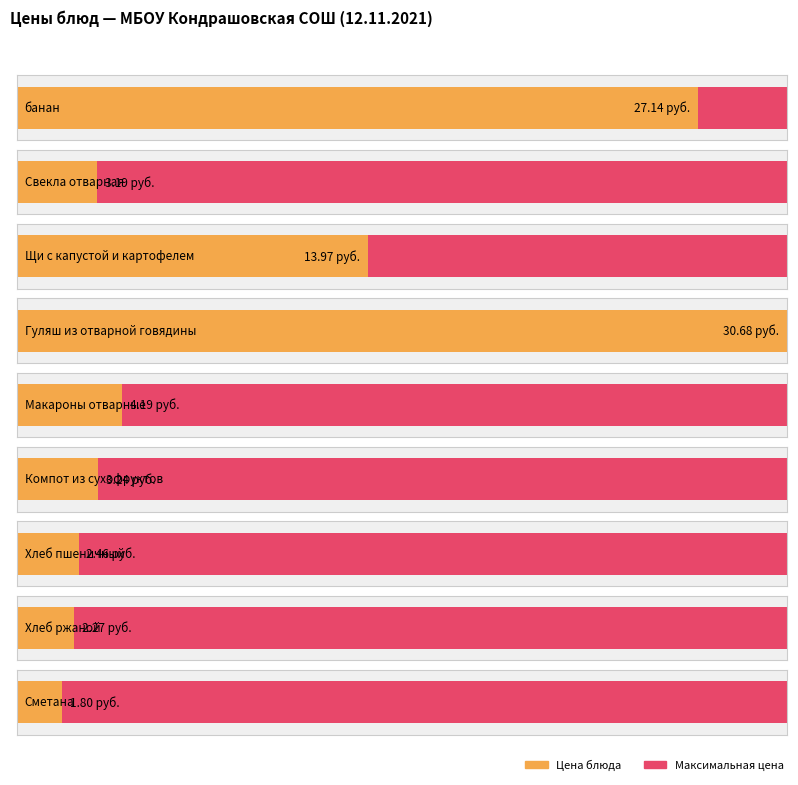

What is the difference between the maximum and minimum values in the Maximum utilization series?

28.9